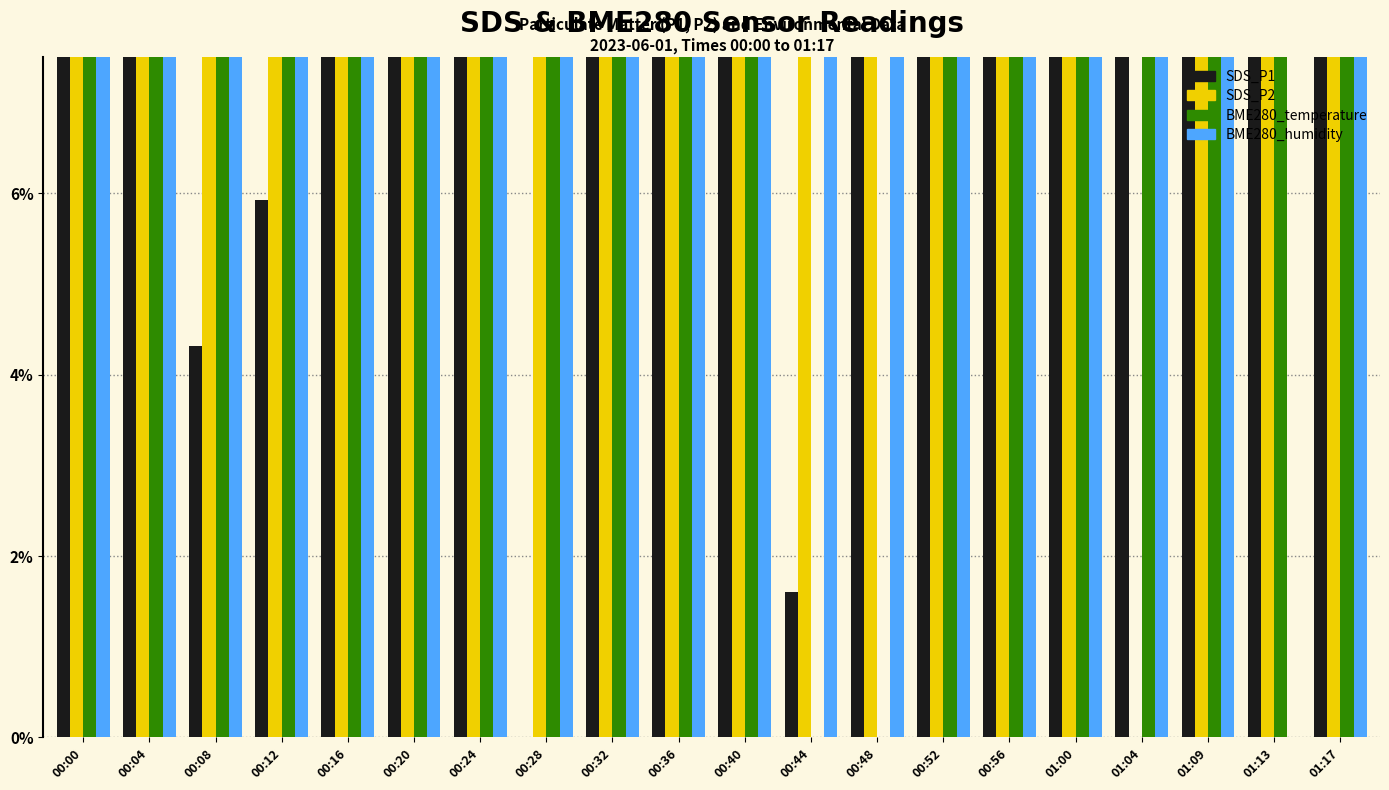

What is the difference between the second highest and second lowest values in the BME280_humidity series?

0.8